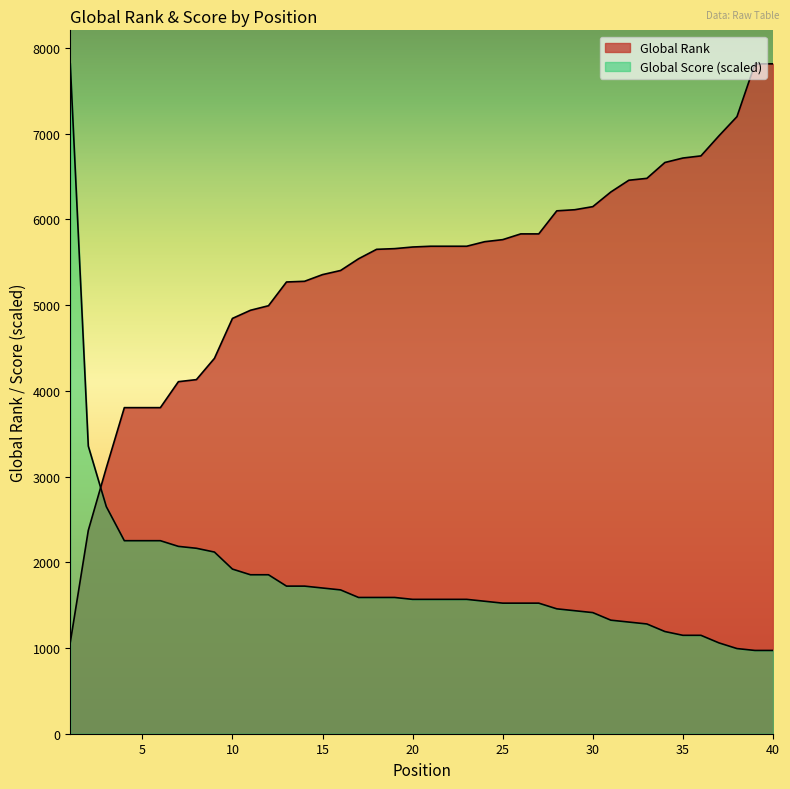

Which label corresponds to the smallest value in the chart?

39